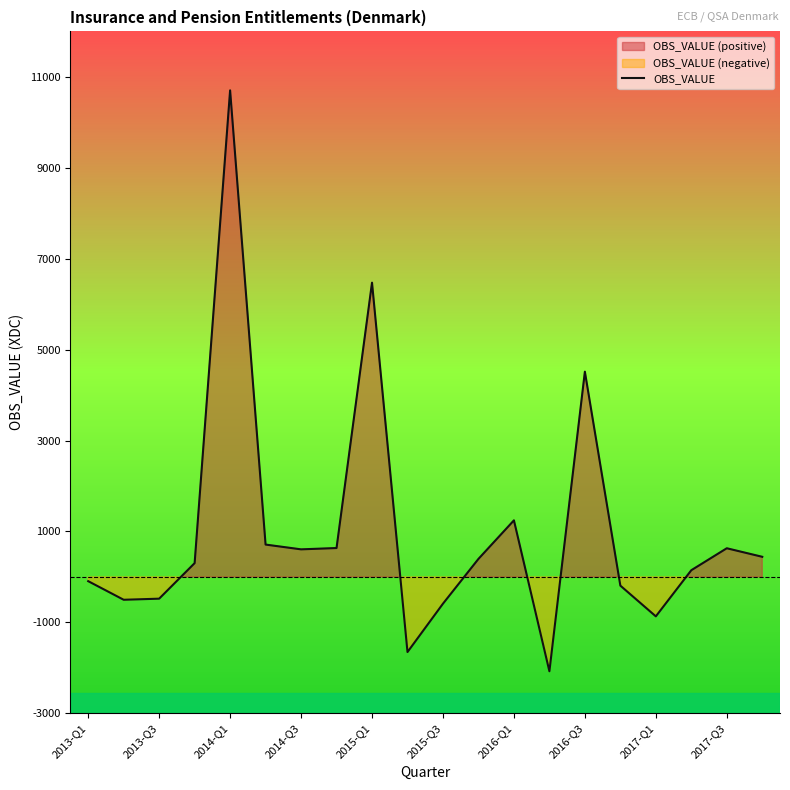

Where is OBS_VALUE nearest to the value 4314?

2016-Q3